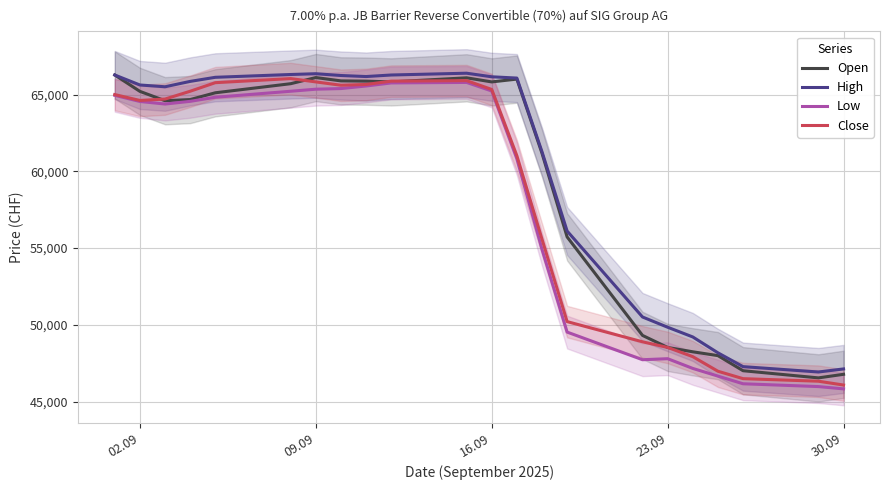

What is the highest value of the Close series?

66041.7